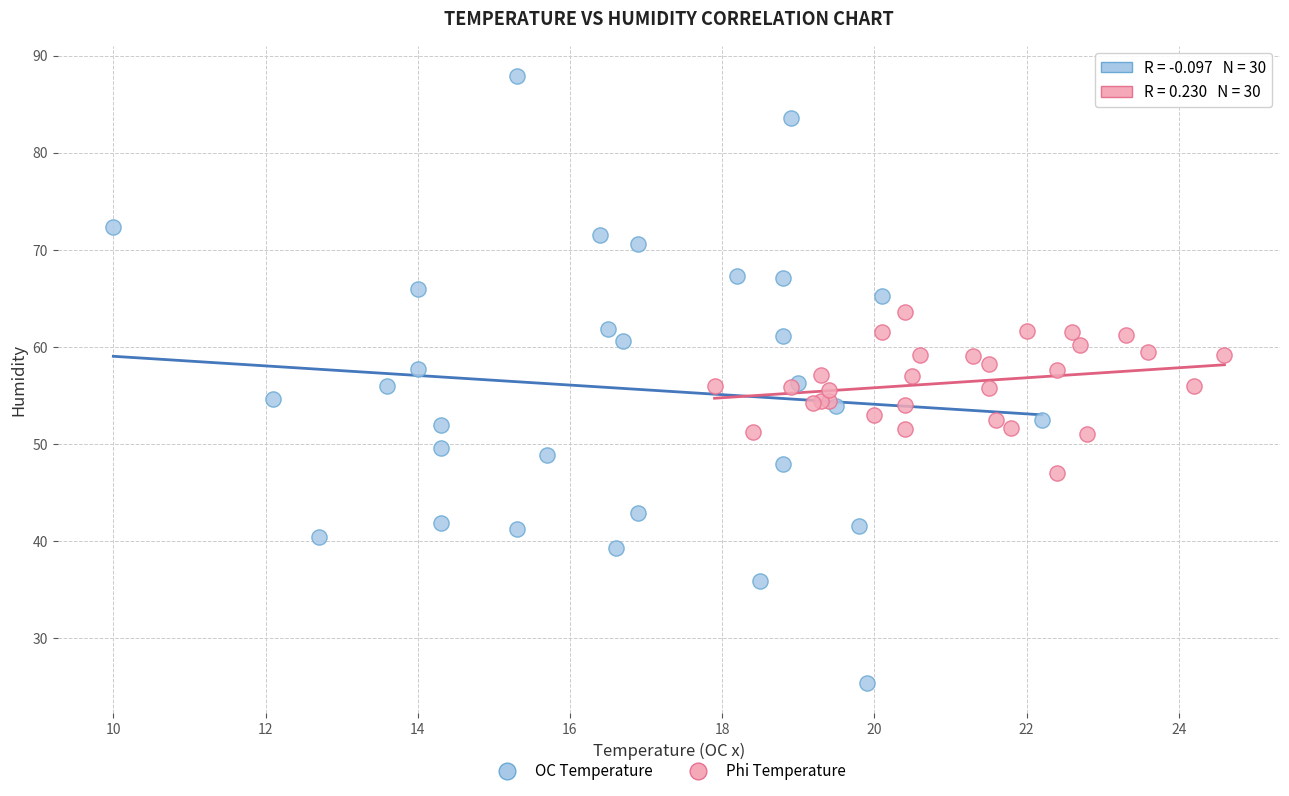

Which series has the widest spread of Y values?

OC Temperature